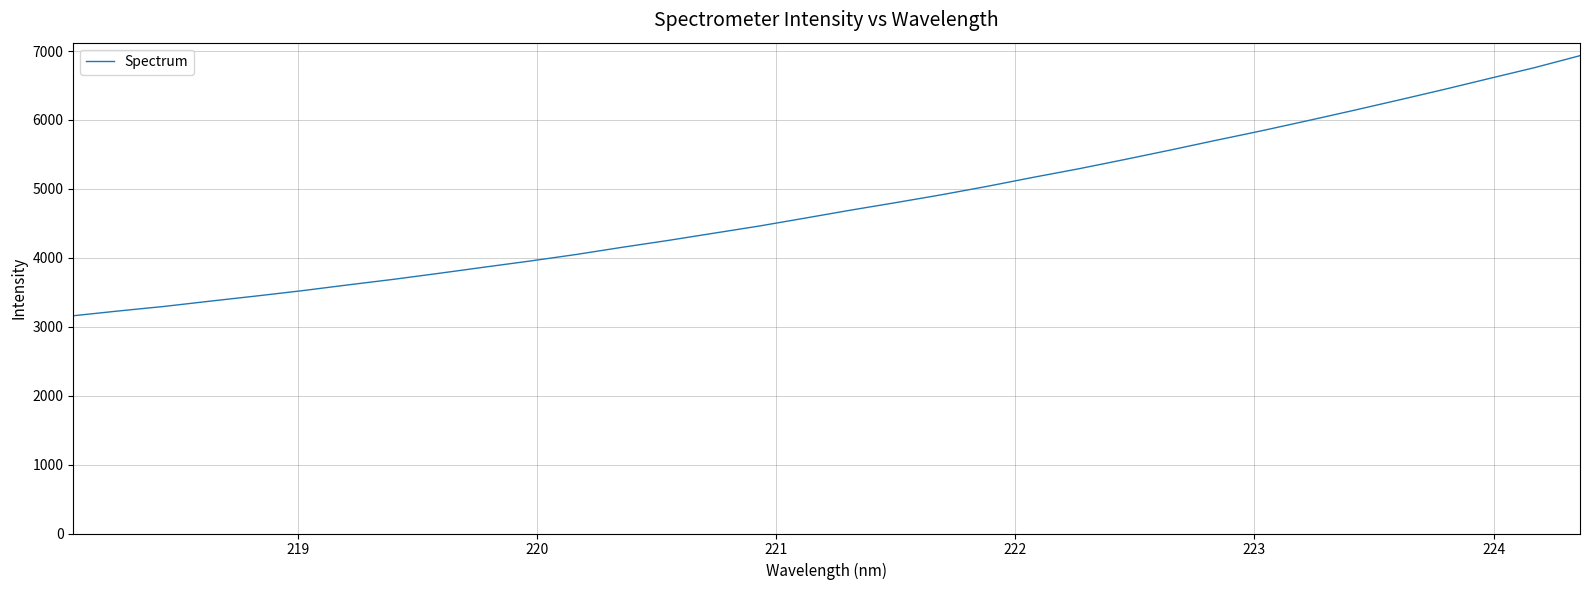

True or false: there are more than 1 points higher than both neighbors.

False